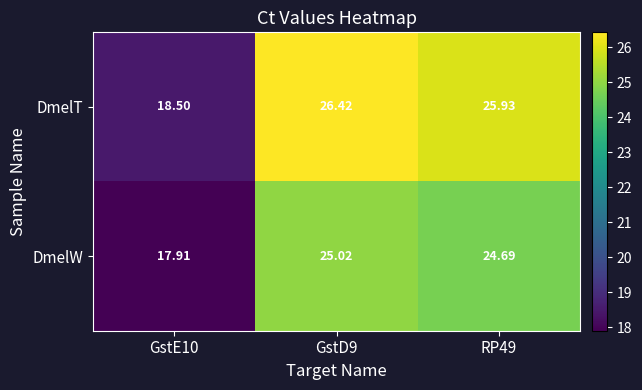

Which series changed the most between GstE10 and RP49?

DmelT